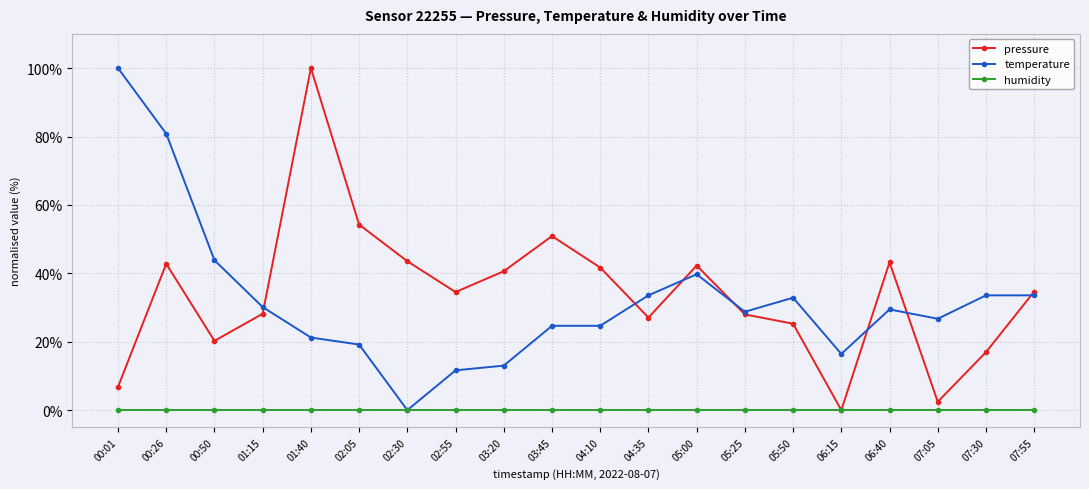

Which category has the highest value in the temperature series?

00:01